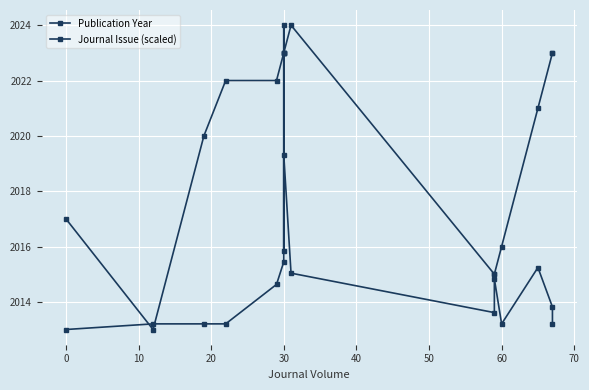

True or false: Publication Year has more than 0 points higher than both neighbors.

True